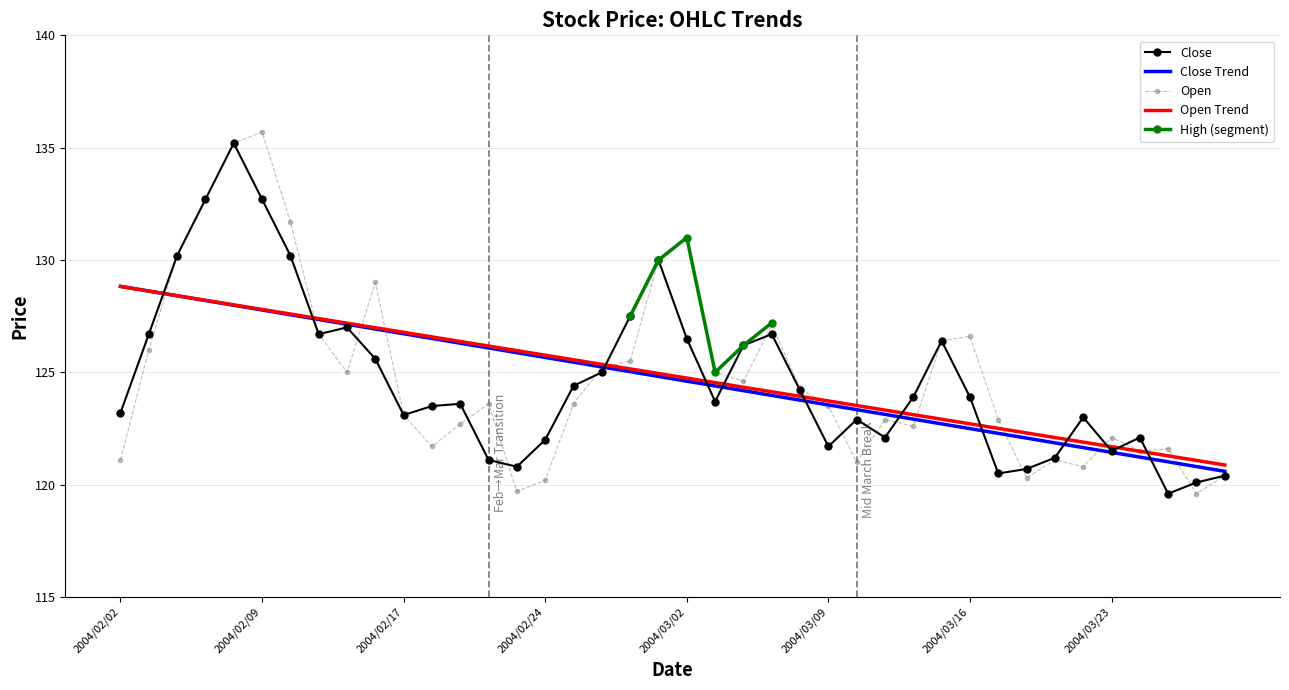

What is the approximate value of Close at 2004/03/29?

120.4